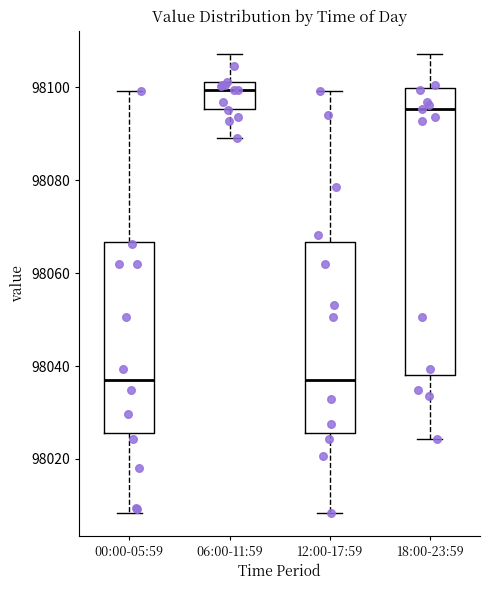

Reading left to right, transcribe this box plot: for each box, give where its median line is, the range the box spans, and where its two whiskers end, as read against the y-axis. The values are not printed on the chart, so give them approximately, as read against the axis.

00:00-05:59: median 98038, box 98026 to 98066, whiskers 98008 to 98100
06:00-11:59: median 98100, box 98096 to 98102, whiskers 98090 to 98108
12:00-17:59: median 98038, box 98026 to 98066, whiskers 98008 to 98100
18:00-23:59: median 98096, box 98038 to 98100, whiskers 98024 to 98108